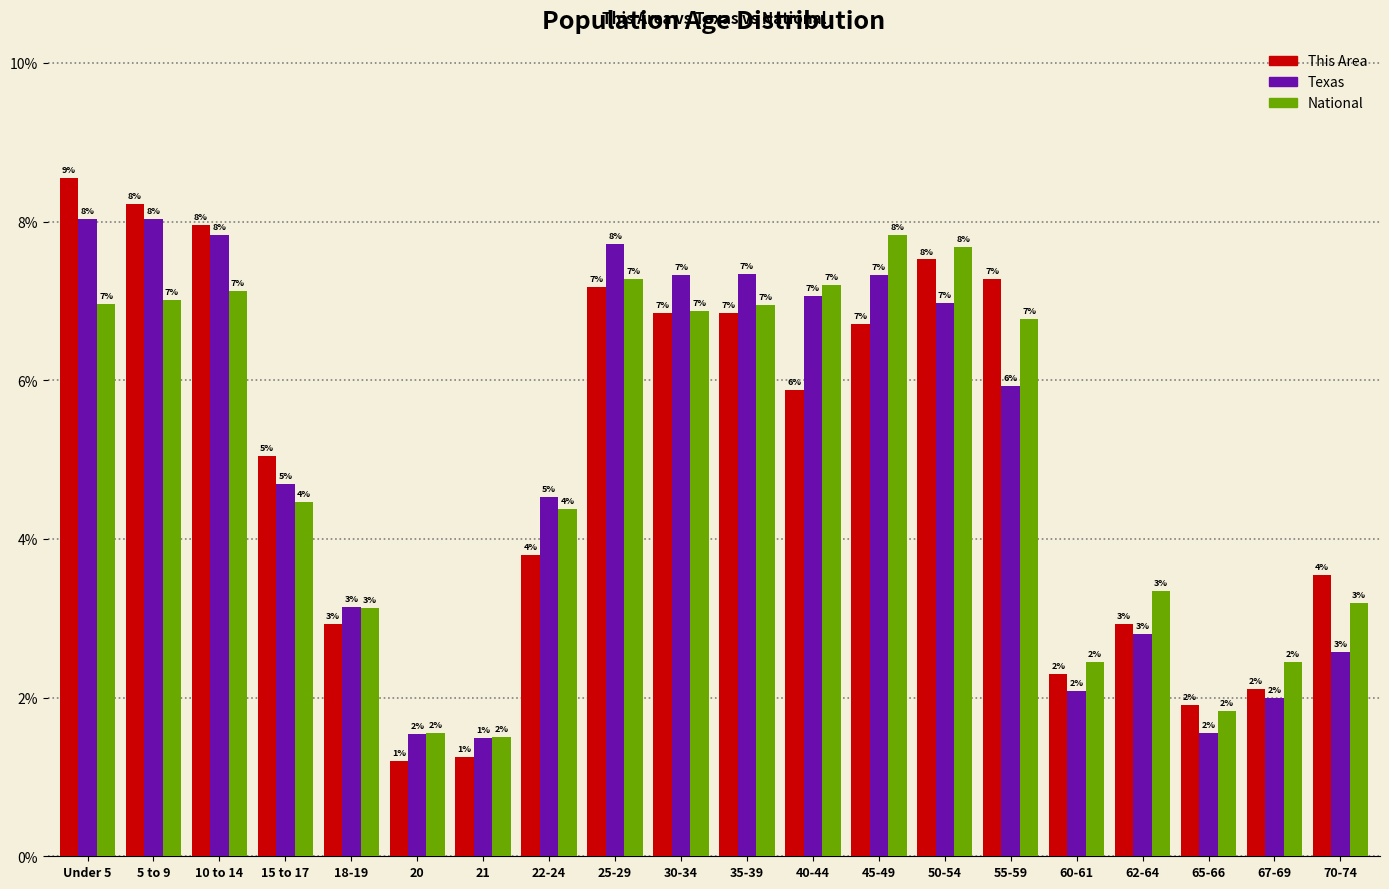

Which series has the widest spread of values?

This Area